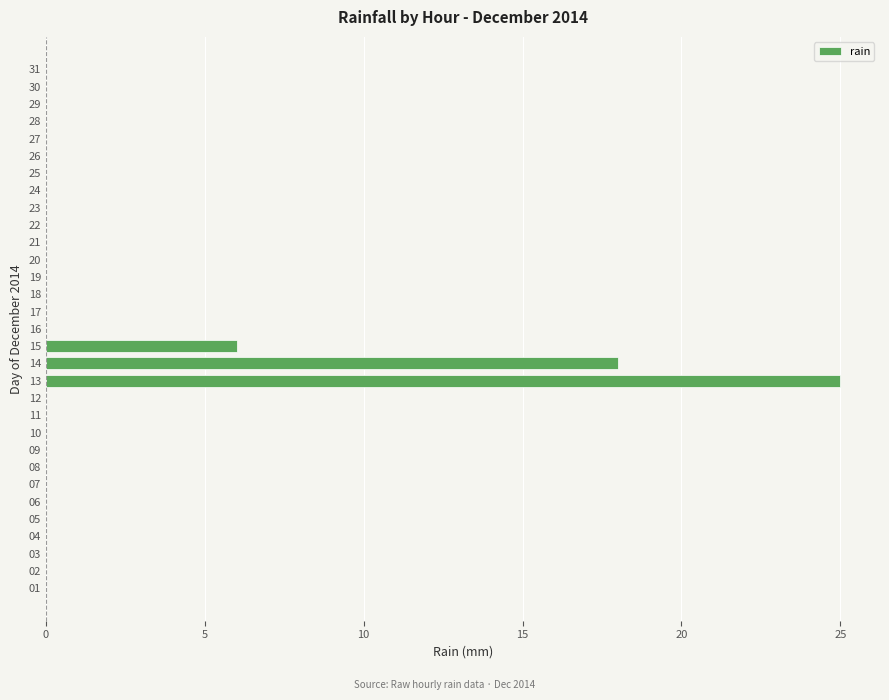

What is the average value?

2